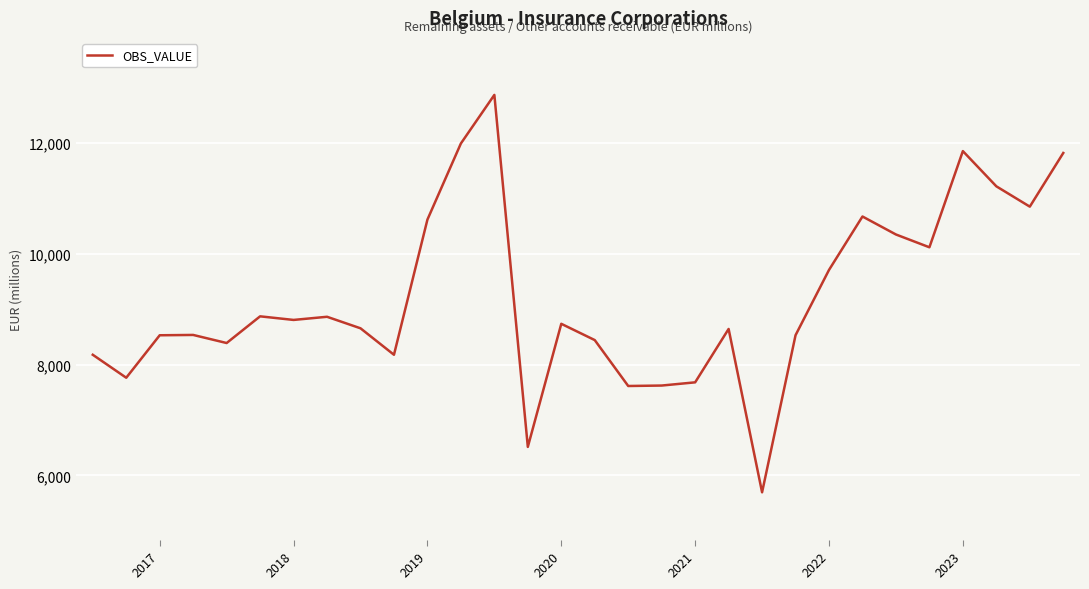

What is the smallest value displayed?

5693